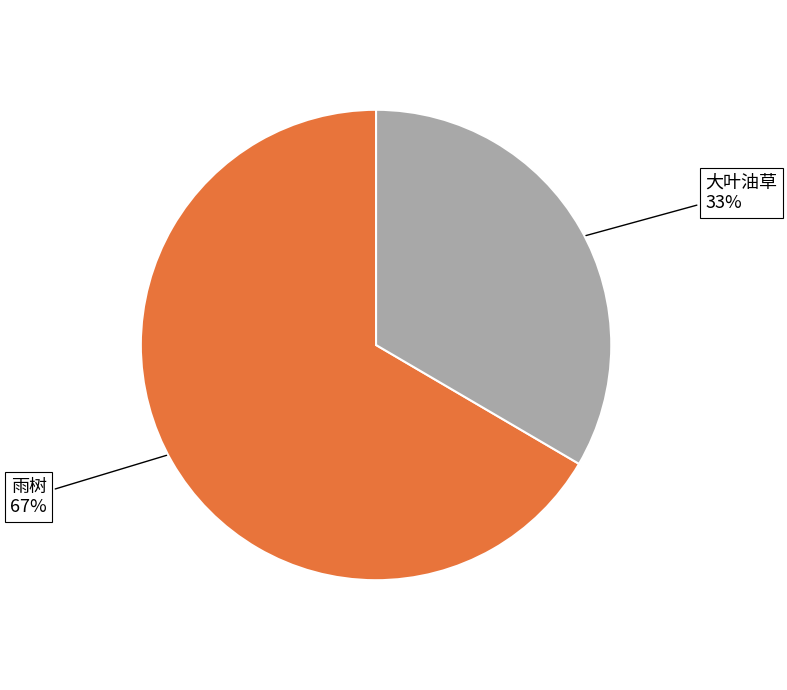

How many slices are in this pie chart?

2